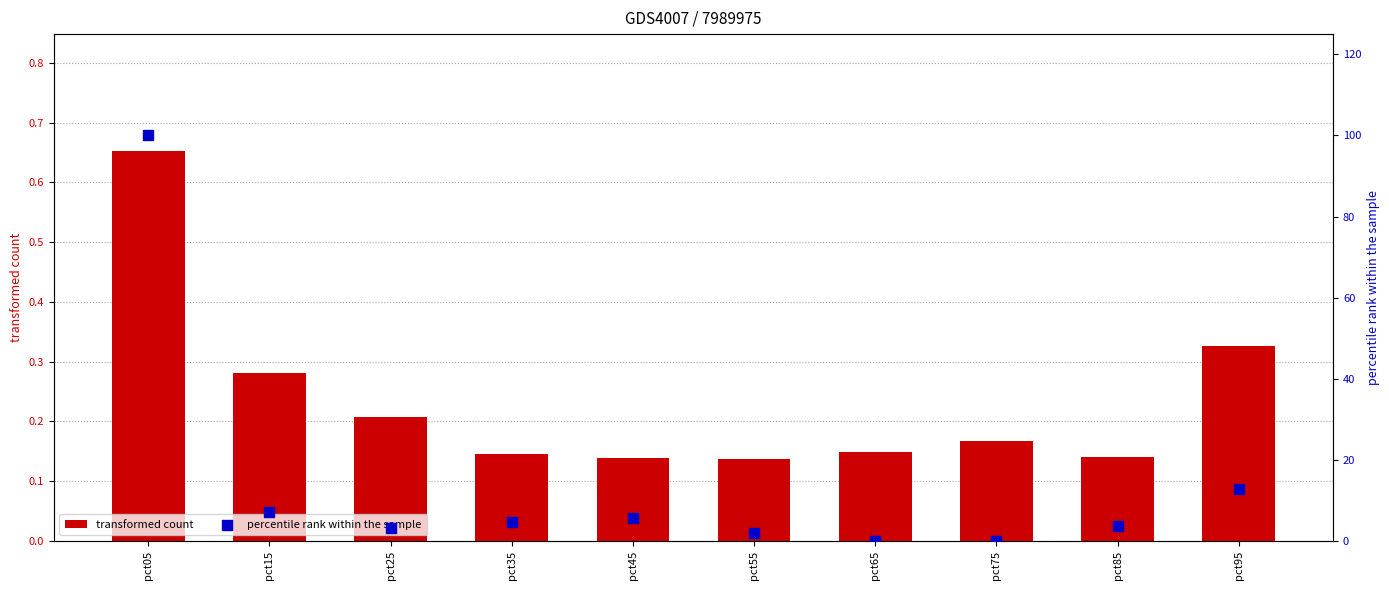

Which series has the largest total across all categories?

percentile rank within the sample